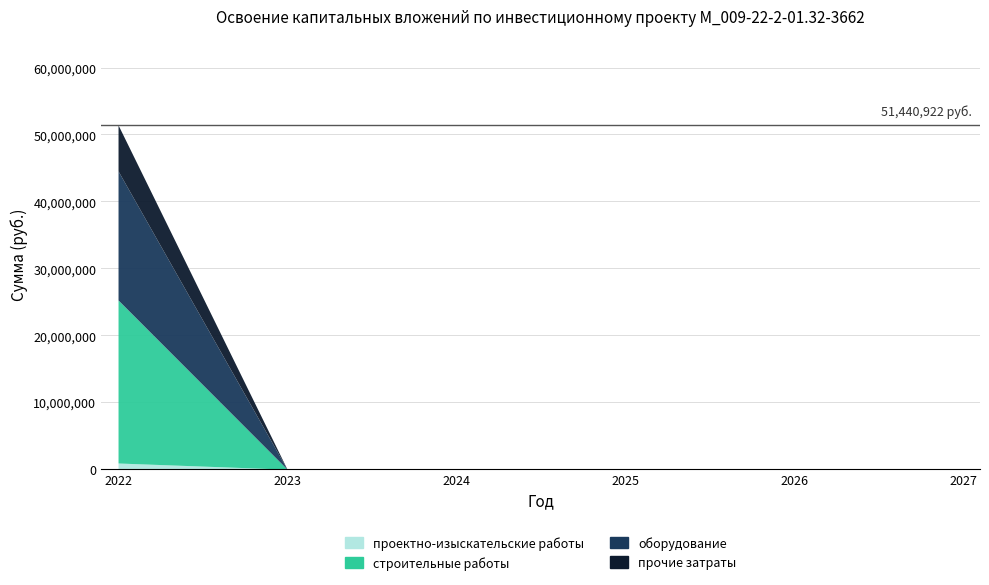

Reading right to left, list all the values displayed in this chart.

проектно-изыскательские работы: 0	0	0	0	0	921745
строительные работы: 0	0	0	0	0	24359568
оборудование: 0	0	0	0	0	19288136
прочие затраты: 0	0	0	0	0	6871473